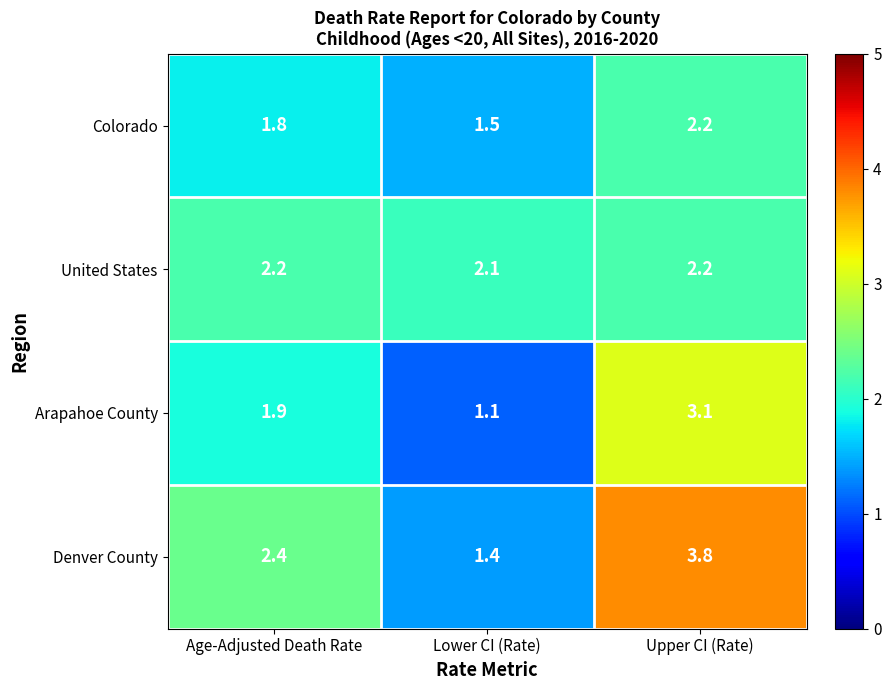

Is it true that United States equals 2.2 at Age-Adjusted Death Rate?

True